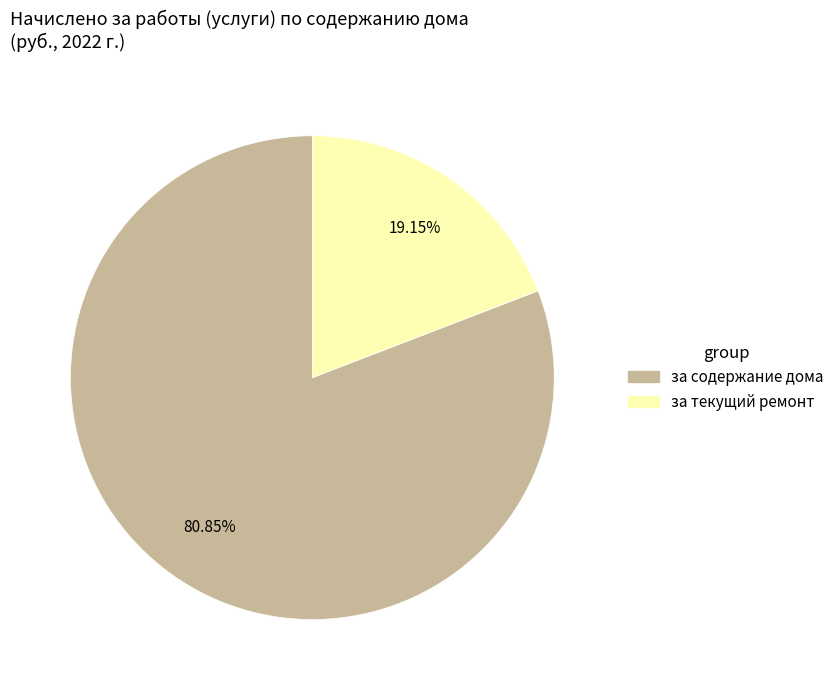

Is it true that за содержание дома is 66% of the pie?

False